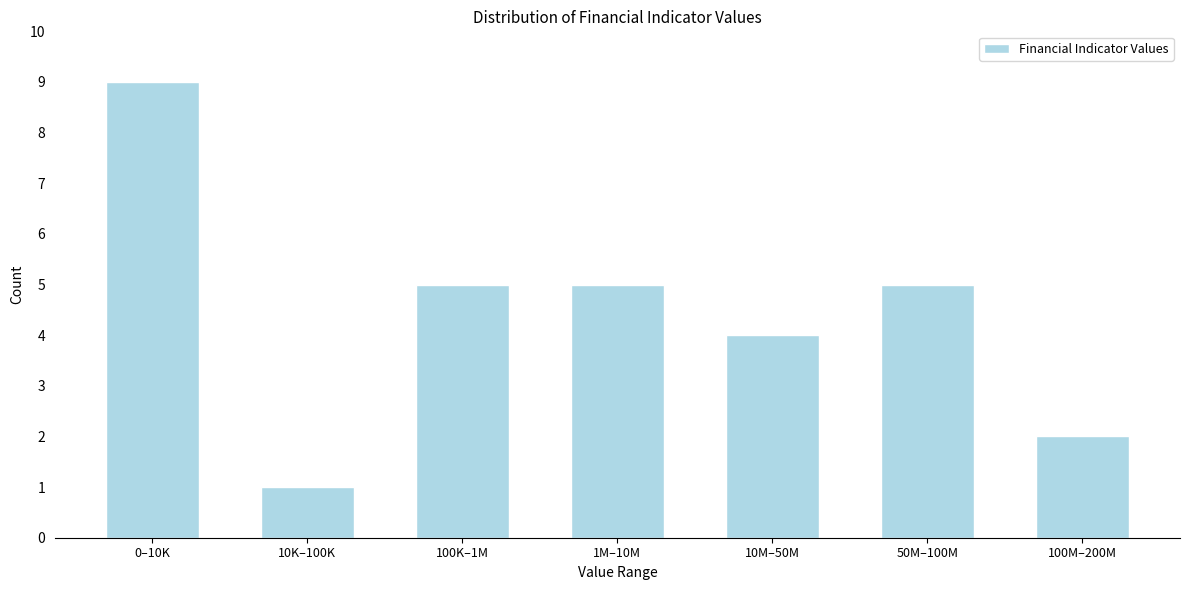

Reading left to right, transcribe all the data shown in this chart.

9	1	5	5	4	5	2